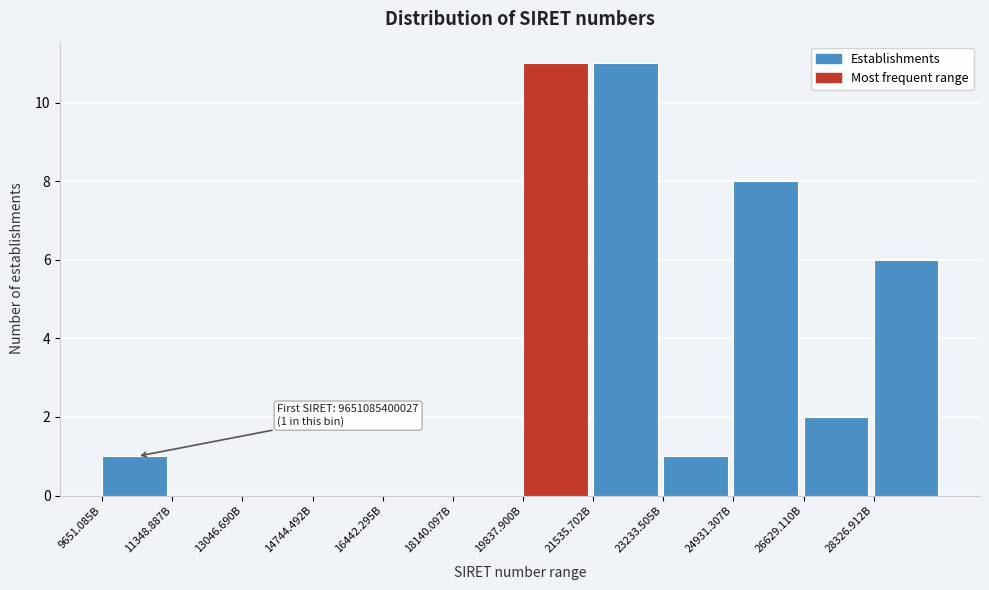

Reading left to right, what are all the values shown in this chart?

9651.085B=1	11348.887B=0	13046.690B=0	14744.492B=0	16442.295B=0	18140.097B=0	19837.900B=11	21535.702B=11	23233.505B=1	24931.307B=8	26629.110B=2	28326.912B=6